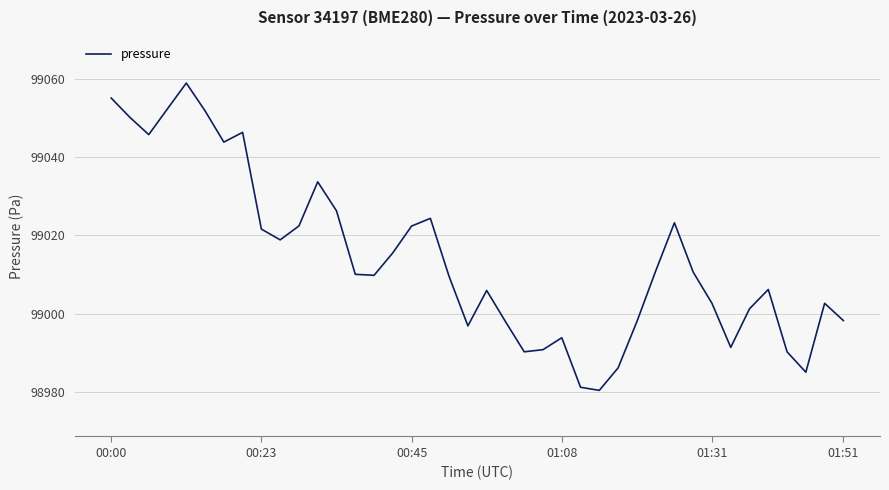

How many interior local peaks (higher than both neighbors) does the data have?

9